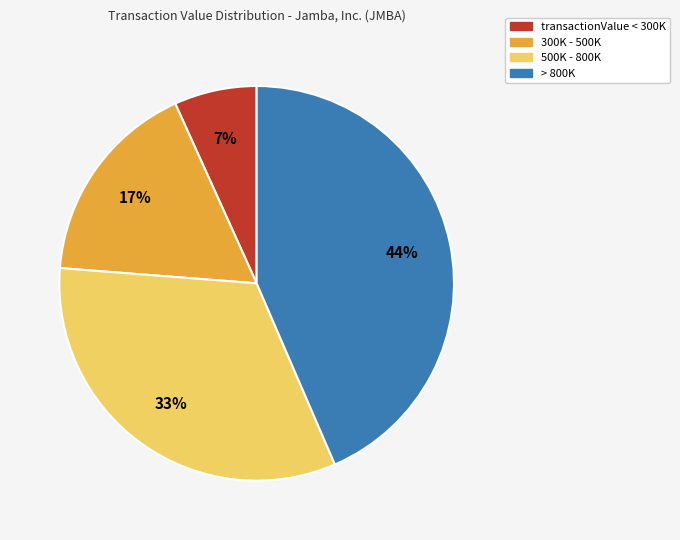

To the nearest percent, what is the average slice percentage?

25%